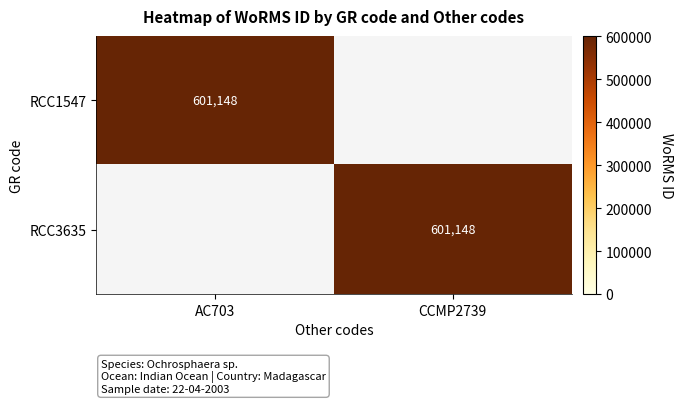

What is the total value across all series at CCMP2739?

601148